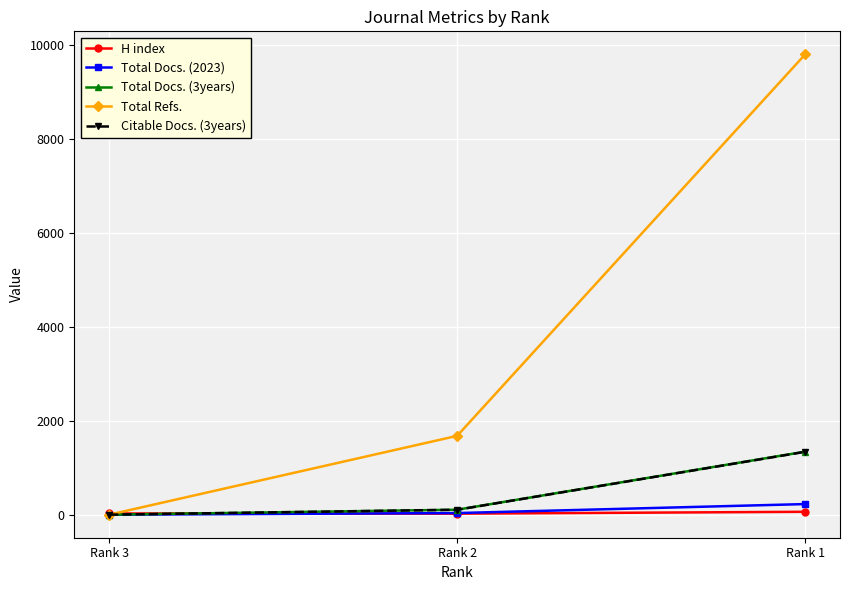

What is the average value of the Citable Docs. (3years) series?

481